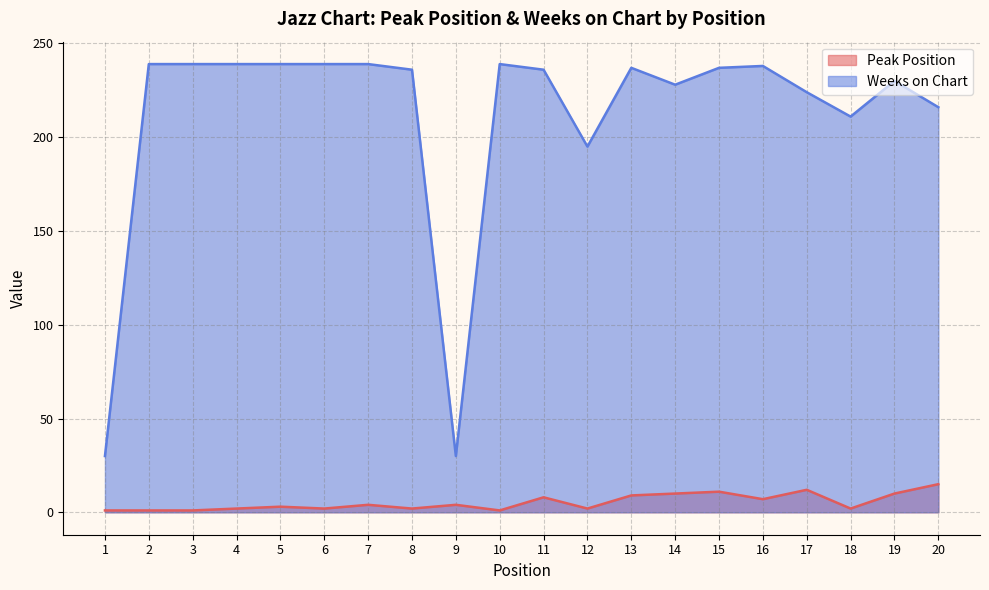

Read the Peak Position value at 11, to the nearest 10.

10